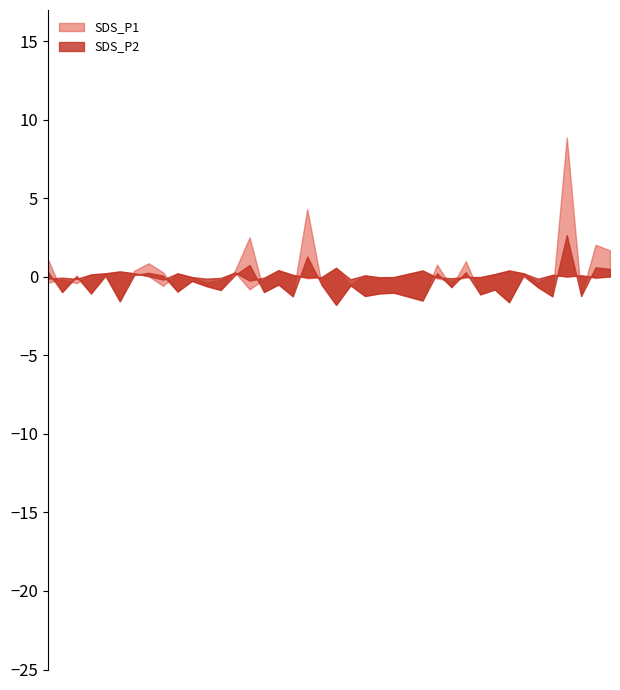

How many lines are shown in the chart?

2